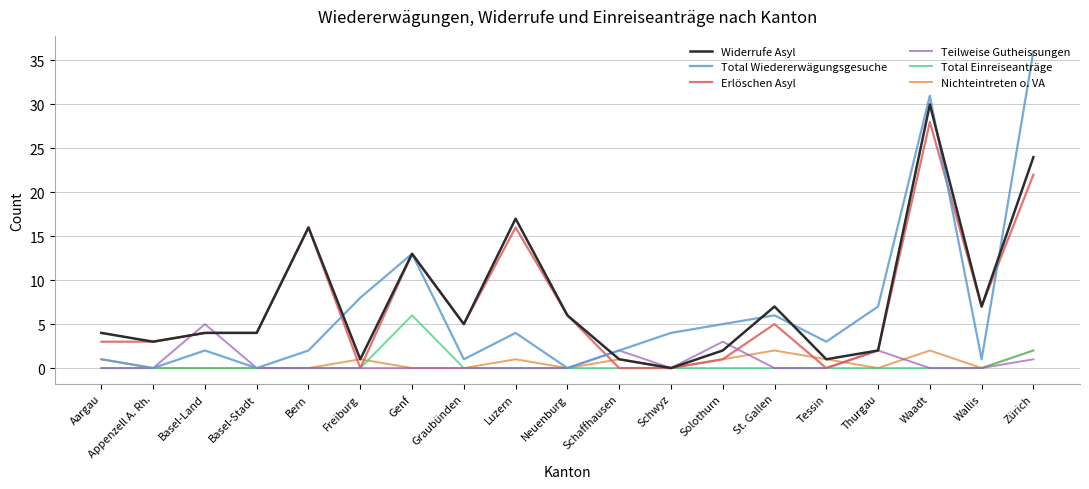

Where do Erlöschen Asyl and Teilweise Gutheissungen first cross each other?

Appenzell A. Rh. and Basel-Land